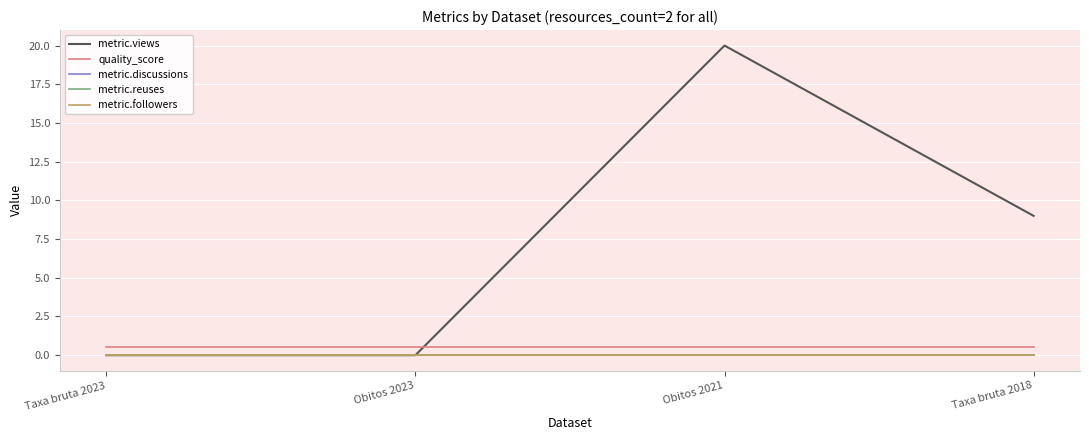

Reading left to right, what are all the values shown in this chart?

metric.views: Taxa bruta 2023=0.0	Obitos 2023=0.0	Obitos 2021=20.0	Taxa bruta 2018=9.0
quality_score: Taxa bruta 2023=0.6	Obitos 2023=0.6	Obitos 2021=0.6	Taxa bruta 2018=0.6
metric.discussions: Taxa bruta 2023=0.0	Obitos 2023=0.0	Obitos 2021=0.0	Taxa bruta 2018=0.0
metric.reuses: Taxa bruta 2023=0.0	Obitos 2023=0.0	Obitos 2021=0.0	Taxa bruta 2018=0.0
metric.followers: Taxa bruta 2023=0.0	Obitos 2023=0.0	Obitos 2021=0.0	Taxa bruta 2018=0.0